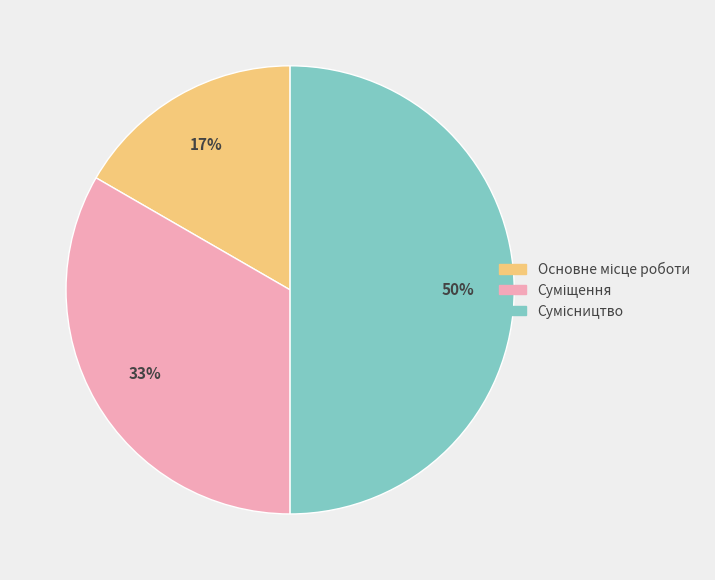

To the nearest percent, what is the average slice percentage?

33%